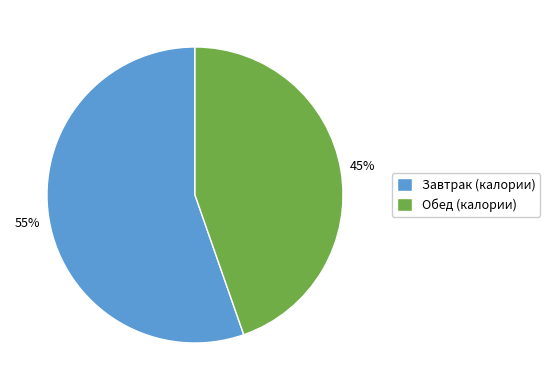

What percentage is the Обед (калории) slice, to the nearest percent?

45%